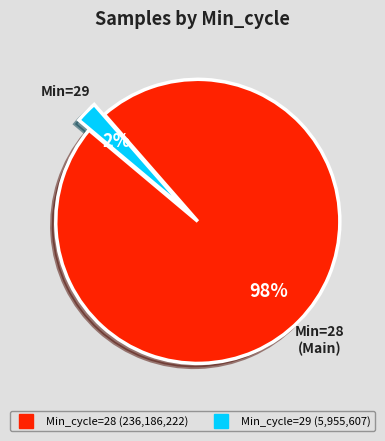

Is there a majority slice in this chart?

Yes